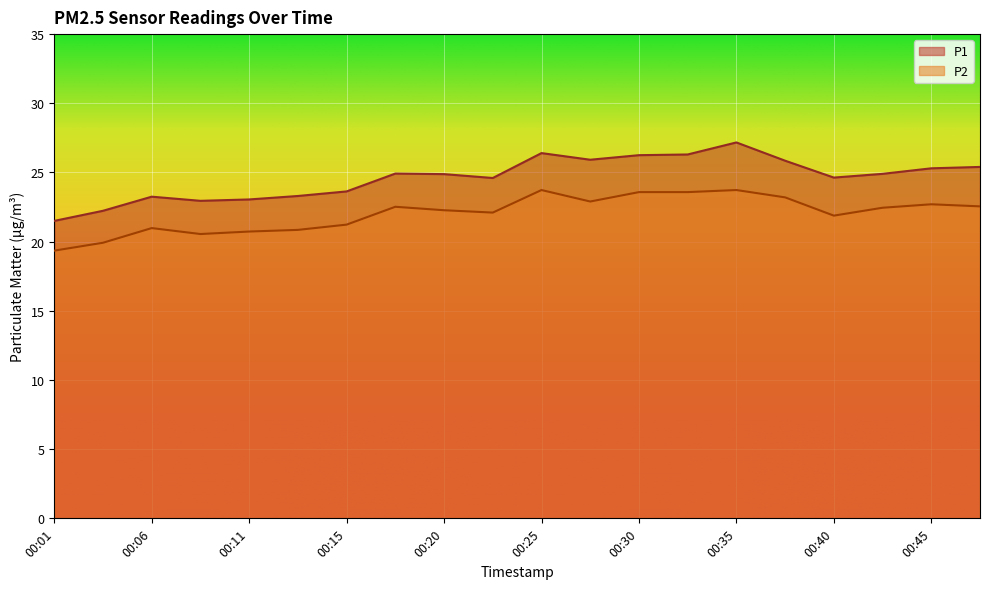

True or false: P2 has a value of 21.9 at 00:40.

True